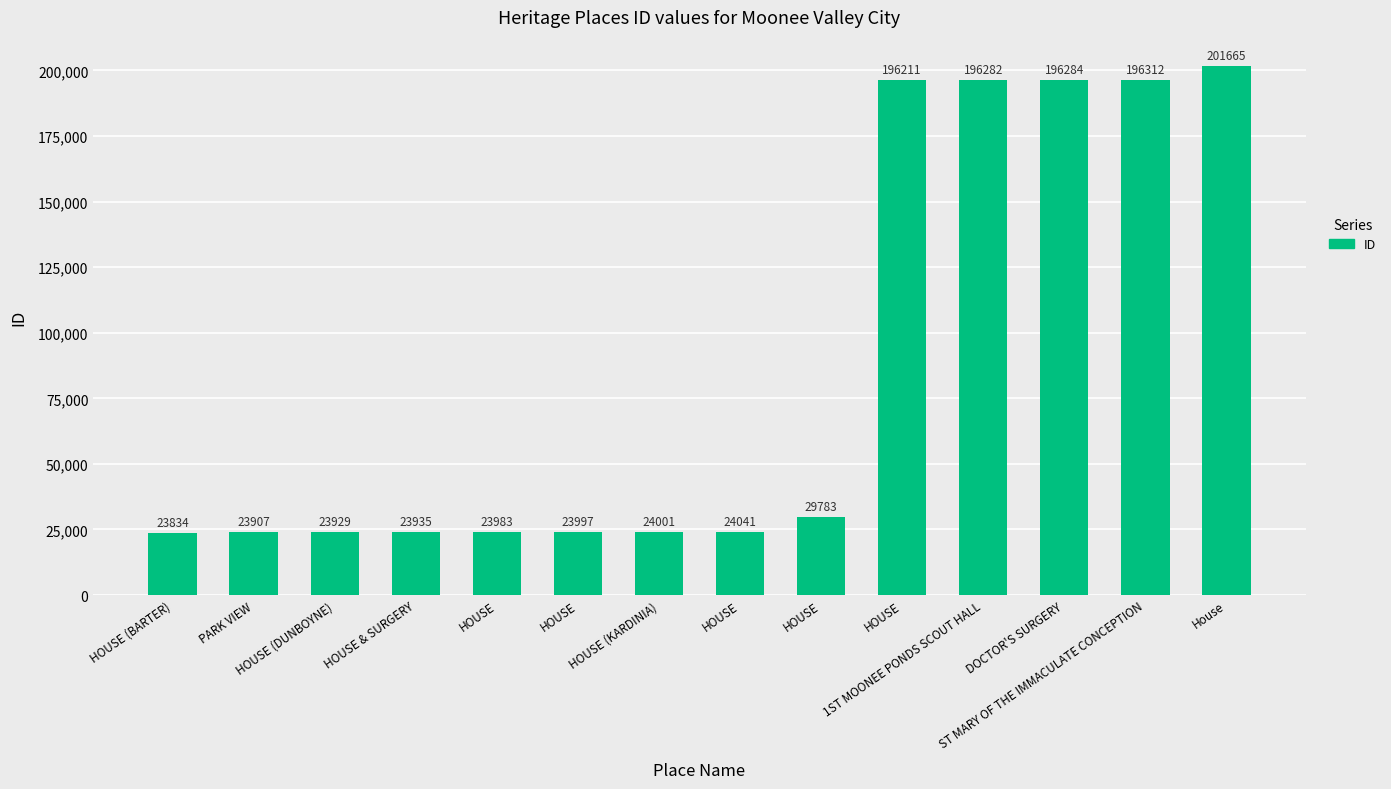

Which has a higher value, House or HOUSE (KARDINIA)?

House